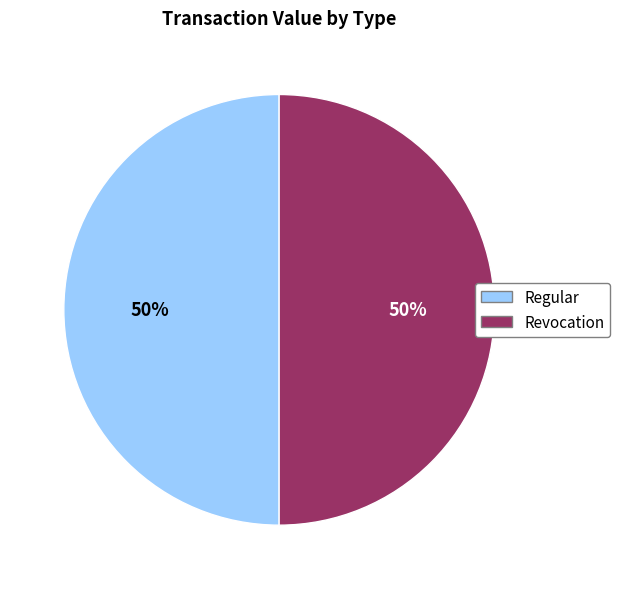

Is the sum of Regular and Revocation greater than half?

Yes